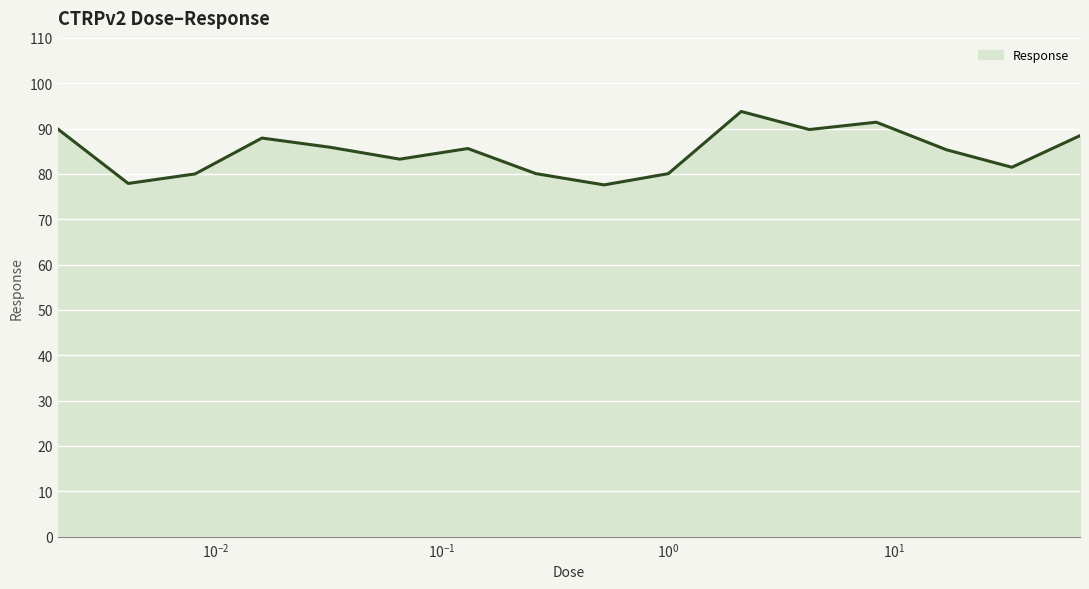

What is the difference between the maximum and minimum values?

16.2